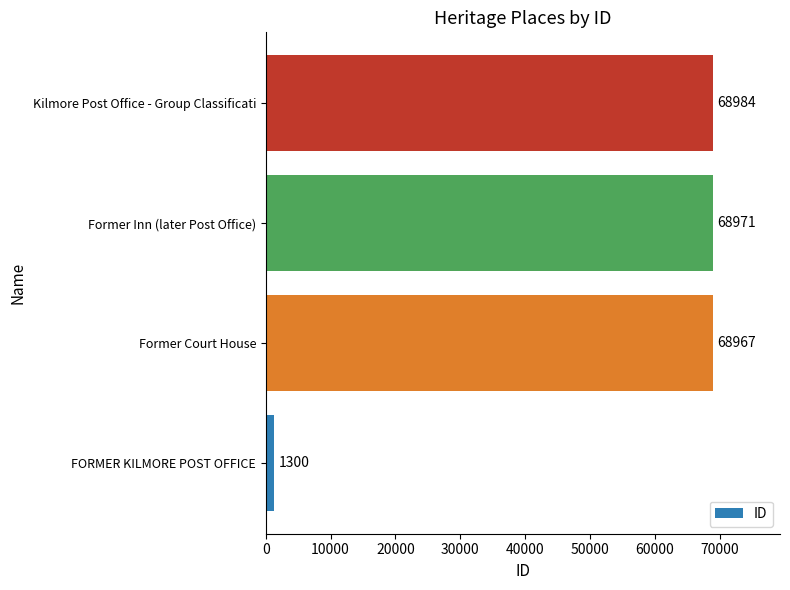

Reading top to bottom, extract all data points from this chart.

Kilmore Post Office - Group Classificati=68984	Former Inn (later Post Office)=68971	Former Court House=68967	FORMER KILMORE POST OFFICE=1300